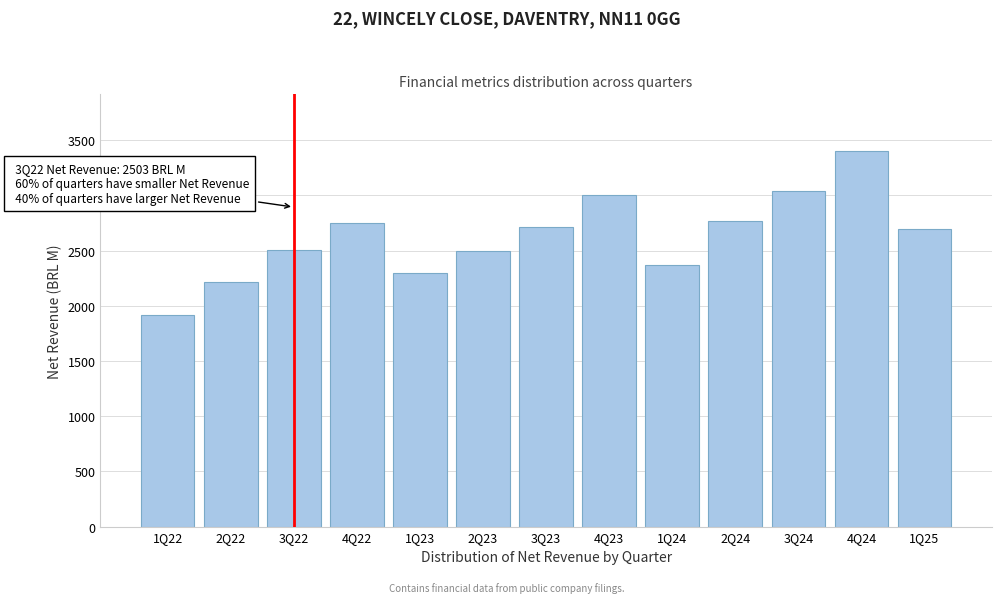

What is the difference between the maximum and minimum values?

1487.2